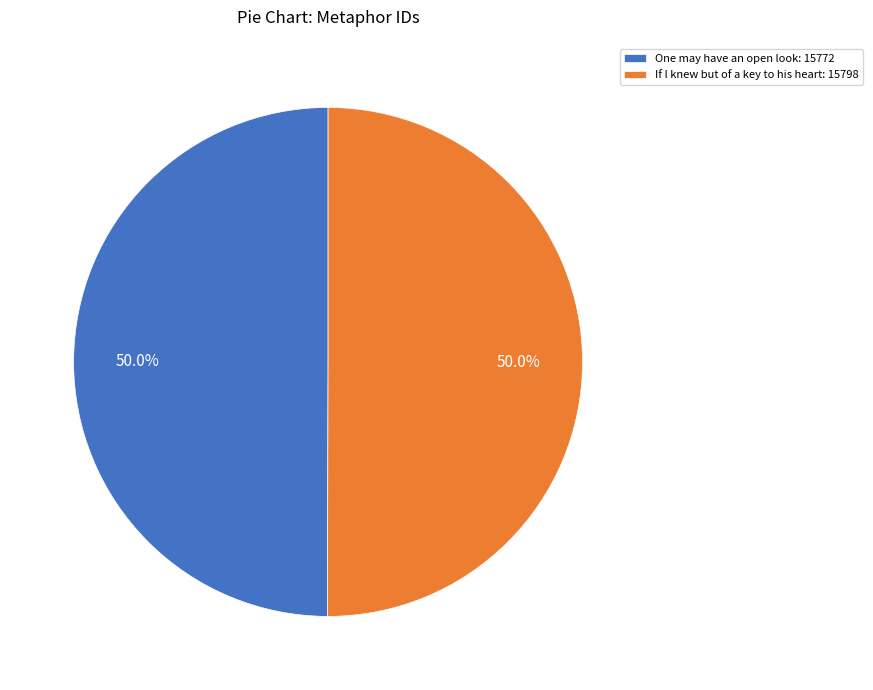

Approximately how many times larger is the value at One may have an open look: 15772 compared to If I knew but of a key to his heart: 15798?

1.0